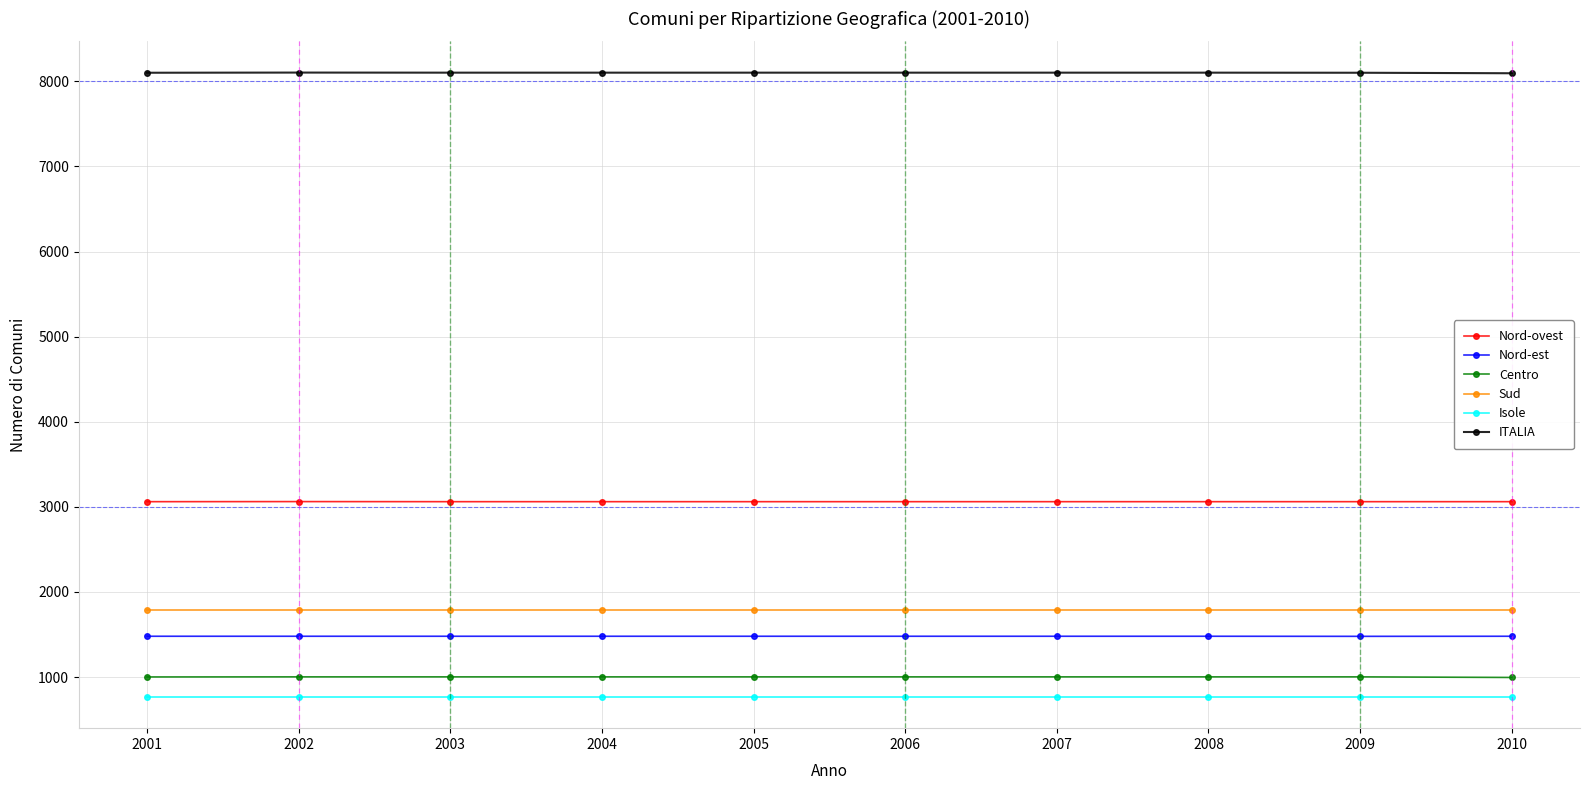

What is the spread (max minus min) of values at 2002?

7335